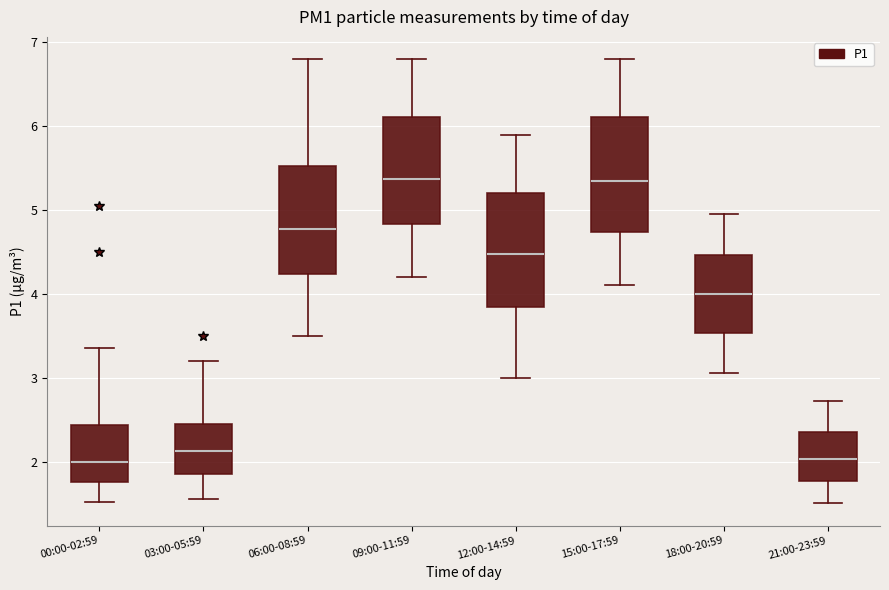

Reading left to right, transcribe this box plot: for each box, give where its median line is, the range the box spans, and where its two whiskers end, as read against the y-axis. The values are not printed on the chart, so give them approximately, as read against the axis.

00:00-02:59: median 2.0, box 1.8 to 2.4, whiskers 1.5 to 3.4
03:00-05:59: median 2.1, box 1.9 to 2.5, whiskers 1.6 to 3.2
06:00-08:59: median 4.8, box 4.2 to 5.5, whiskers 3.5 to 6.8
09:00-11:59: median 5.4, box 4.8 to 6.1, whiskers 4.2 to 6.8
12:00-14:59: median 4.5, box 3.8 to 5.2, whiskers 3.0 to 5.9
15:00-17:59: median 5.4, box 4.7 to 6.1, whiskers 4.1 to 6.8
18:00-20:59: median 4.0, box 3.5 to 4.5, whiskers 3.1 to 5.0
21:00-23:59: median 2.0, box 1.8 to 2.4, whiskers 1.5 to 2.7